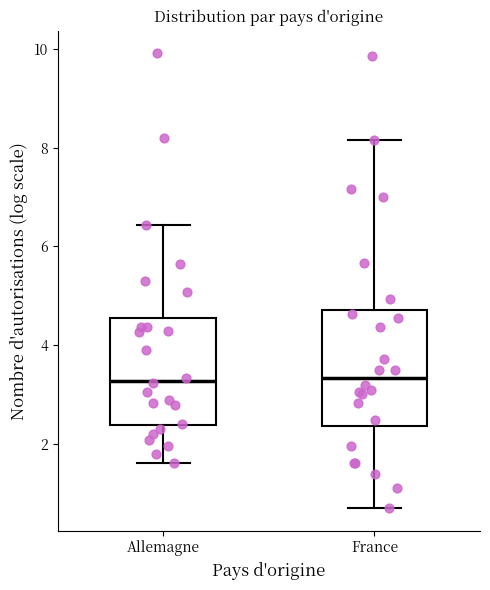

Where is the lower edge of the box for Allemagne on the y-axis? The values are not printed on the chart, so give them approximately, as read against the axis.

2.4